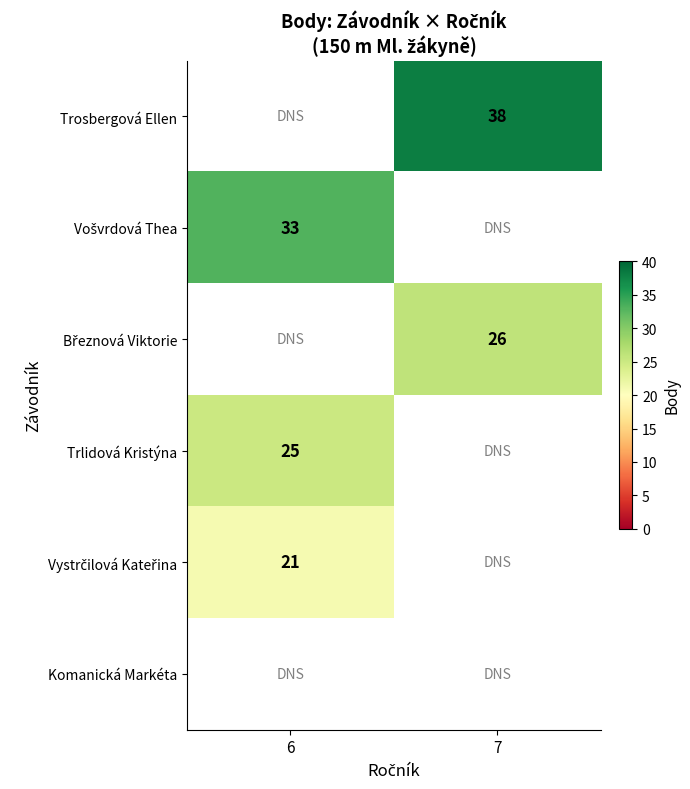

Which has a higher value, 7 or 6?

6